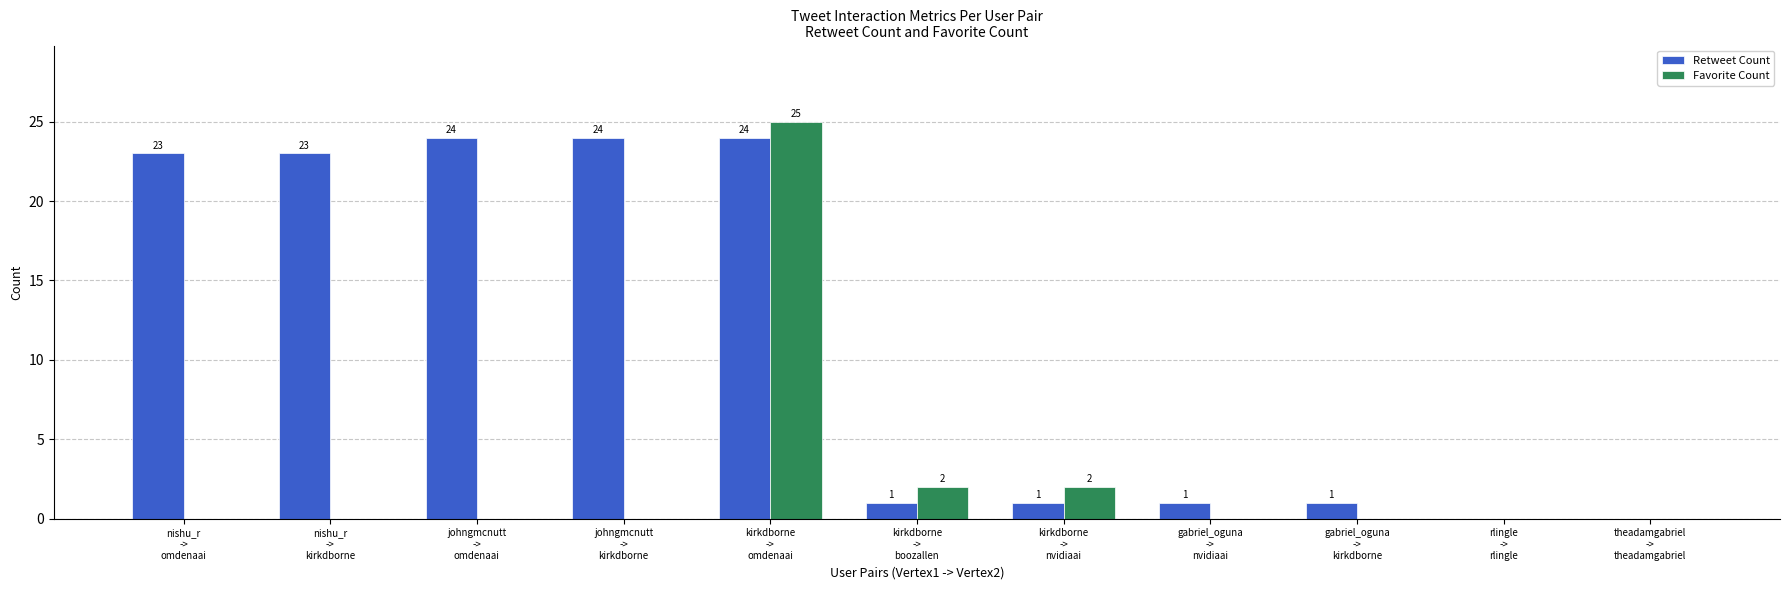

At which category is the sum across all series the highest?

kirkdborne
->
omdenaai